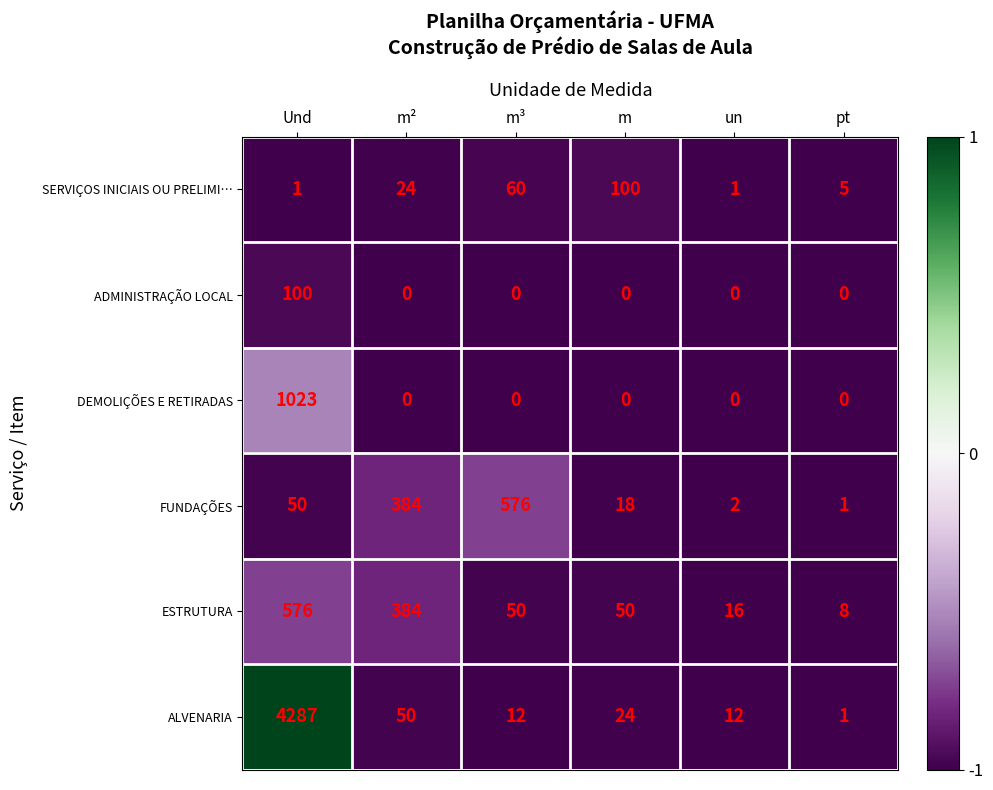

True or false: ESTRUTURA has a value of 384 at m².

True